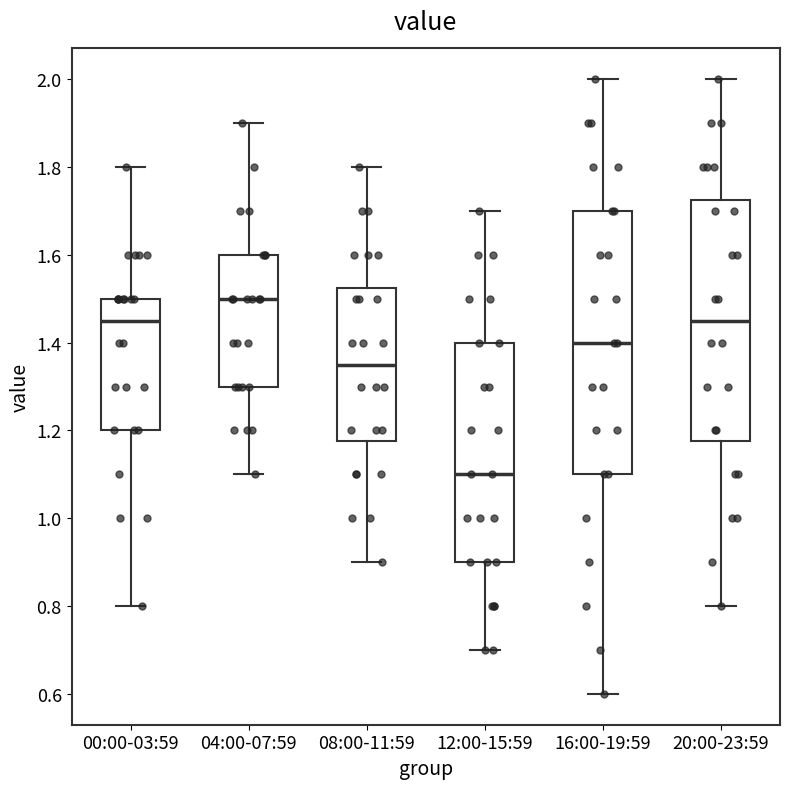

Reading left to right, read every box against the y-axis: the position of its median line, the range the box covers, and the ends of its whiskers. The values are not printed on the chart, so give them approximately, as read against the axis.

00:00-03:59: median 1.46, box 1.20 to 1.50, whiskers 0.80 to 1.80
04:00-07:59: median 1.50, box 1.30 to 1.60, whiskers 1.10 to 1.90
08:00-11:59: median 1.36, box 1.18 to 1.52, whiskers 0.90 to 1.80
12:00-15:59: median 1.10, box 0.90 to 1.40, whiskers 0.70 to 1.70
16:00-19:59: median 1.40, box 1.10 to 1.70, whiskers 0.60 to 2.00
20:00-23:59: median 1.46, box 1.18 to 1.72, whiskers 0.80 to 2.00